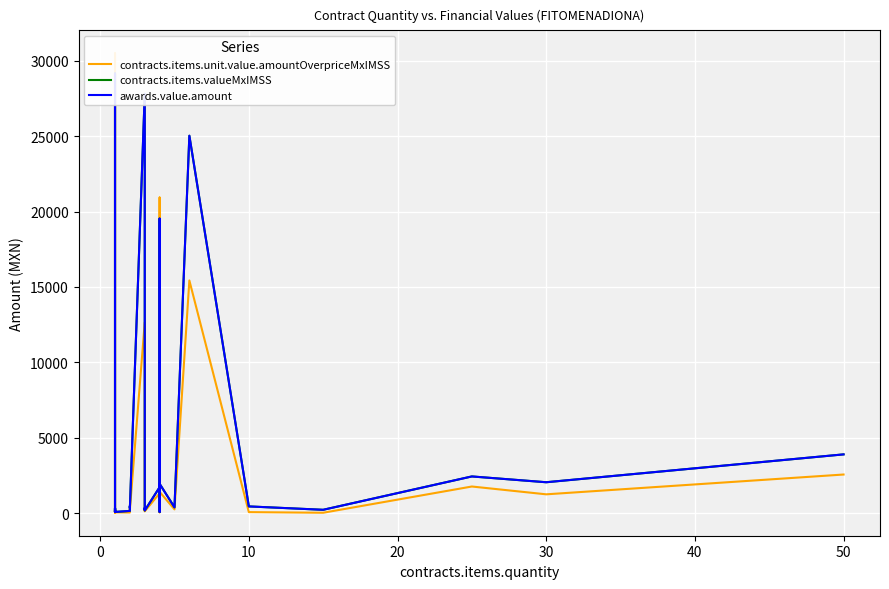

Which series has the largest total across all categories?

contracts.items.valueMxIMSS